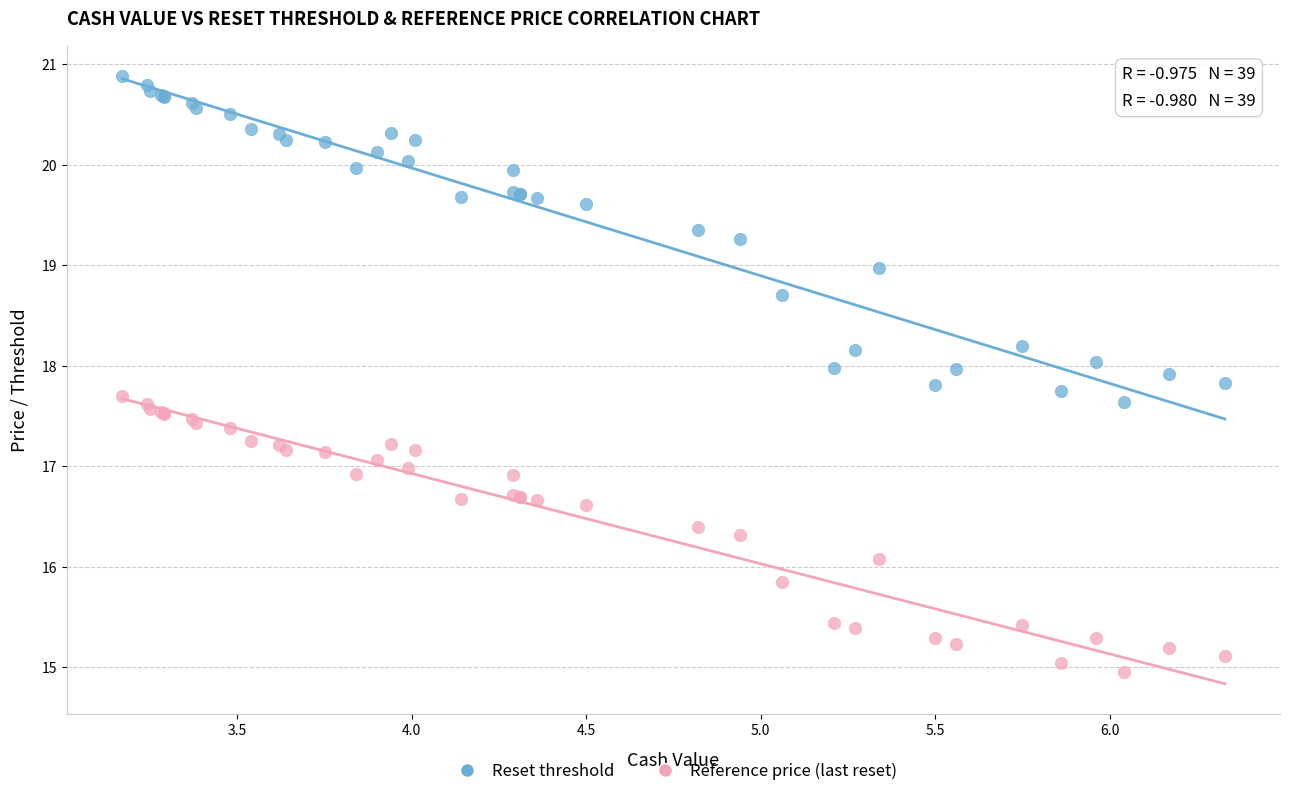

Which series reaches the minimum Y coordinate?

Reference price (last reset)